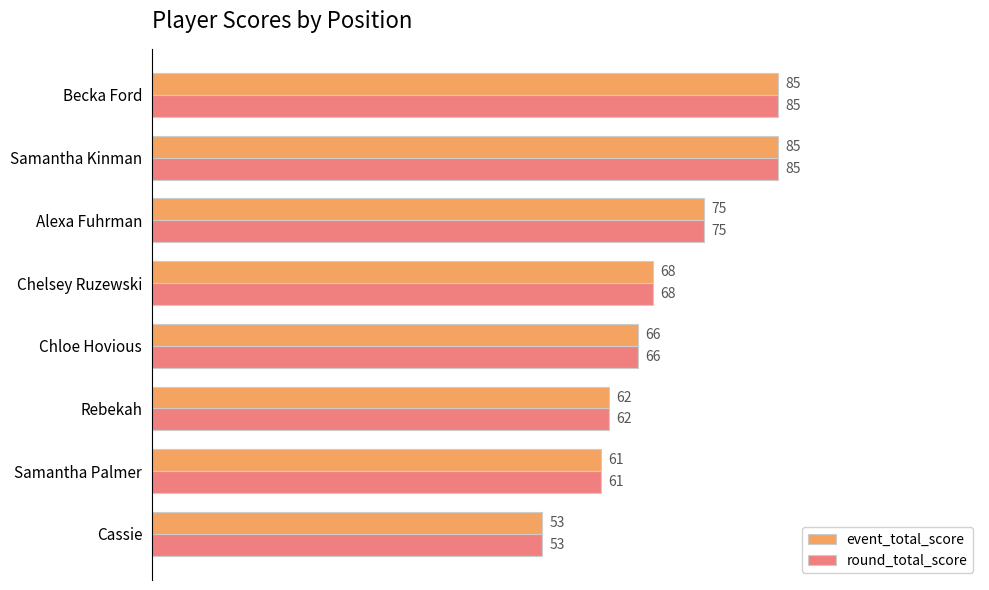

At which label is event_total_score closest to 69?

Chelsey Ruzewski